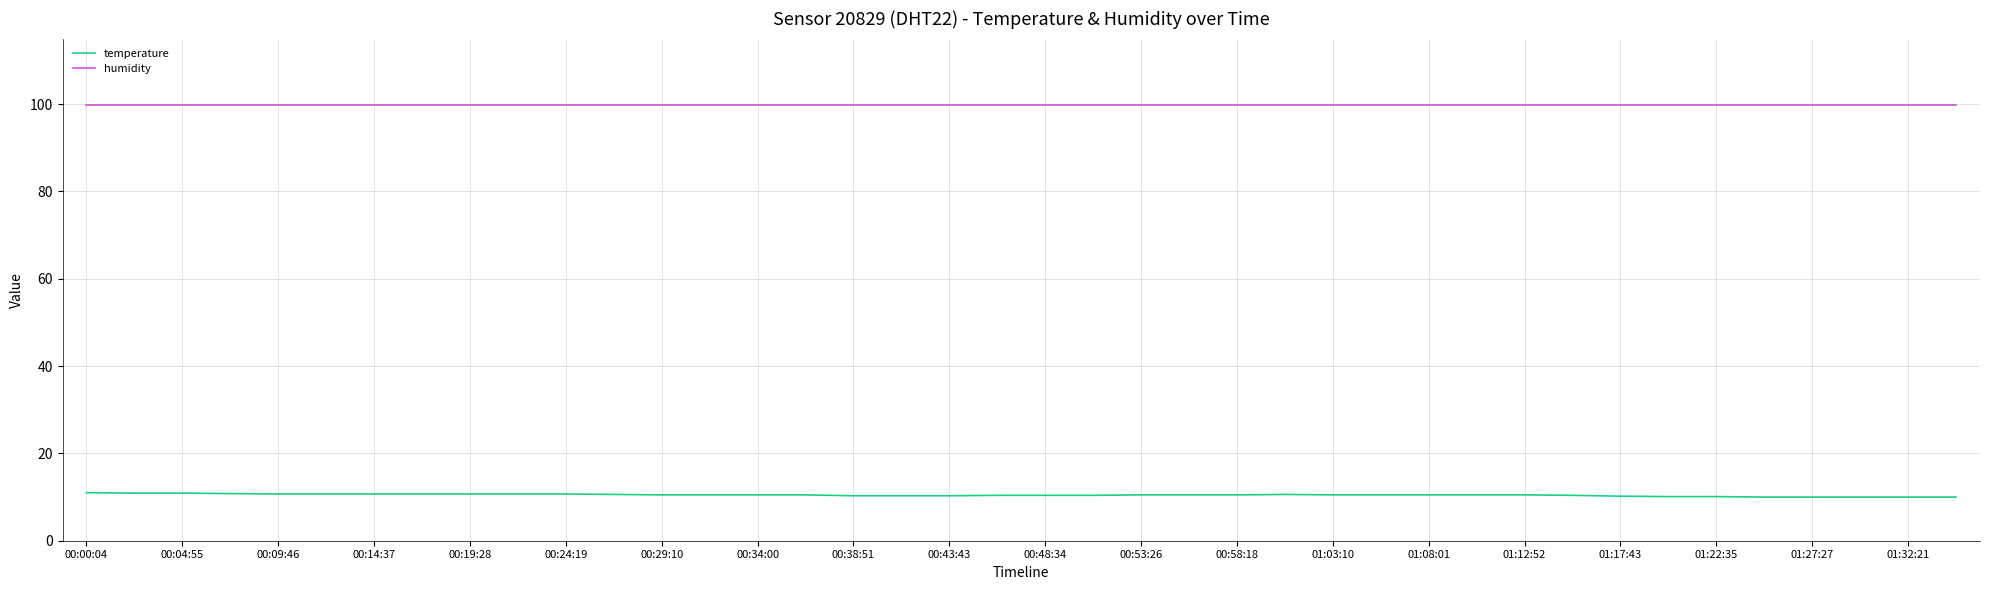

List the series in order of their peak value, lowest first.

temperature, humidity